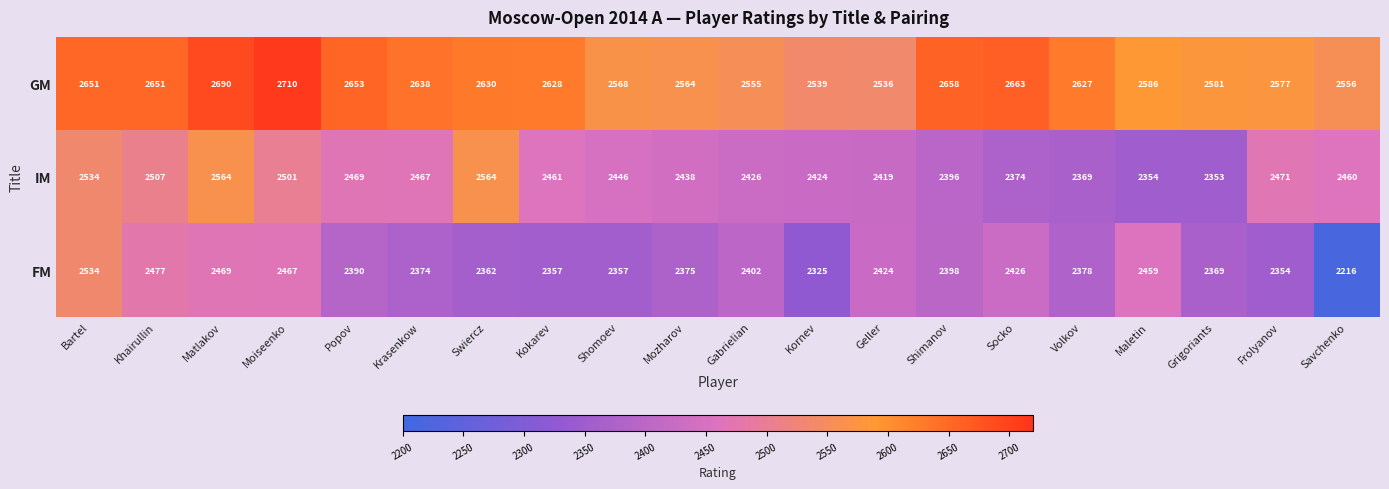

How many values in the FM series are below 2390?

10